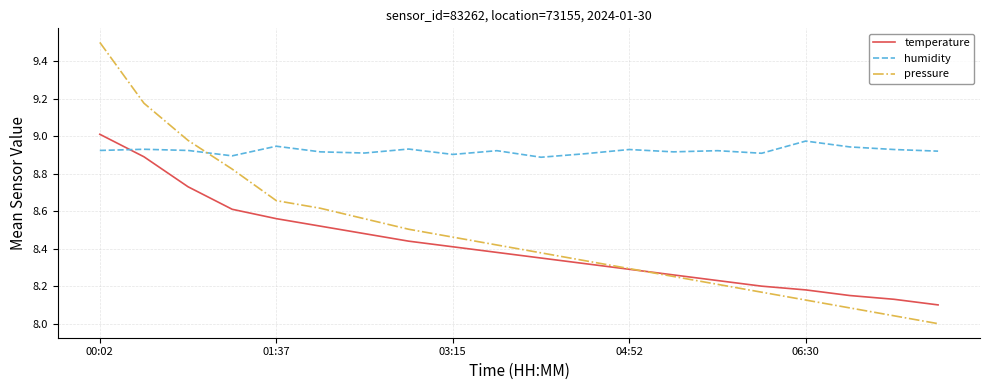

Which series has the largest total across all categories?

humidity